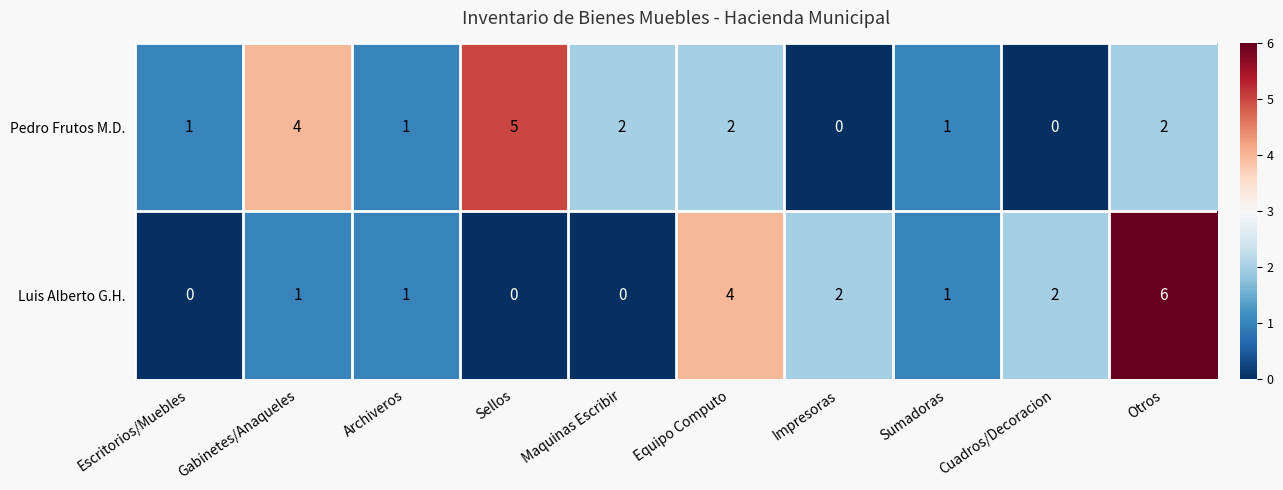

Between Gabinetes/Anaqueles and Equipo Computo, which series saw the biggest shift?

Luis Alberto G.H.